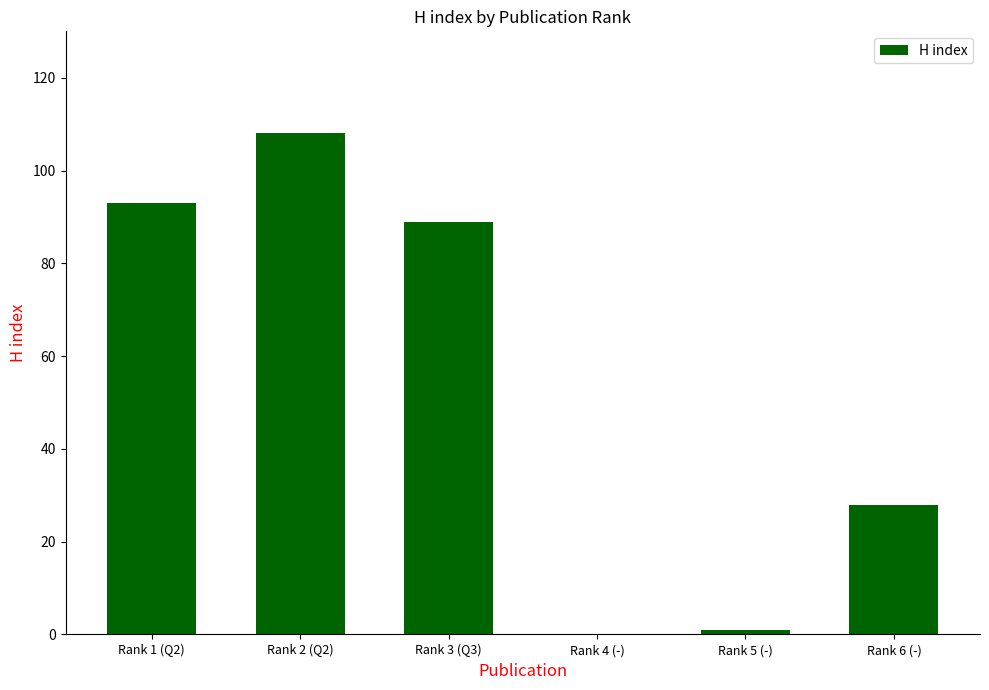

What is the sum of all values?

319